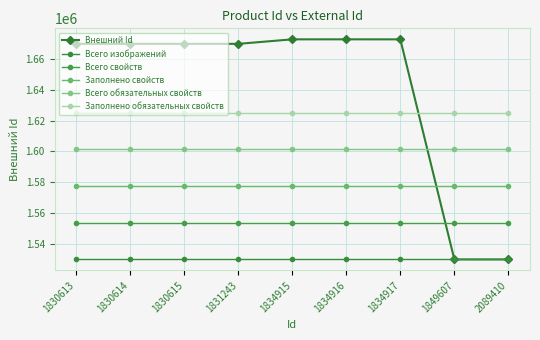

True or false: Всего изображений and Заполнено свойств intersect in this chart.

False